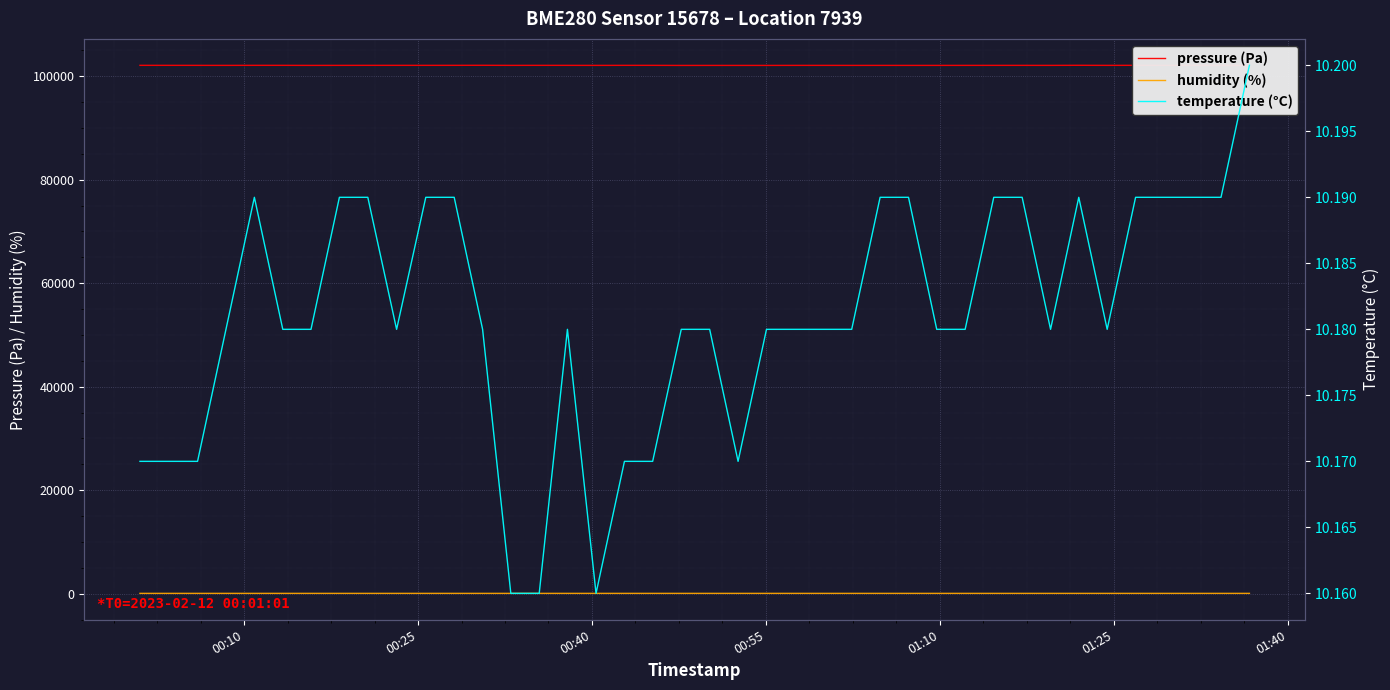

What is the minimum value for pressure (Pa)?

102071.3